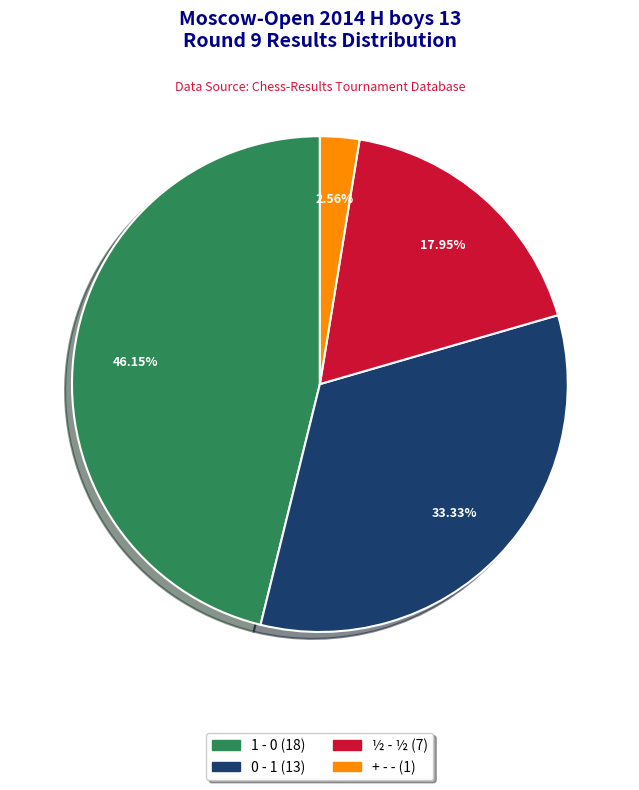

Which has a higher value, 0 - 1 or + - -?

0 - 1